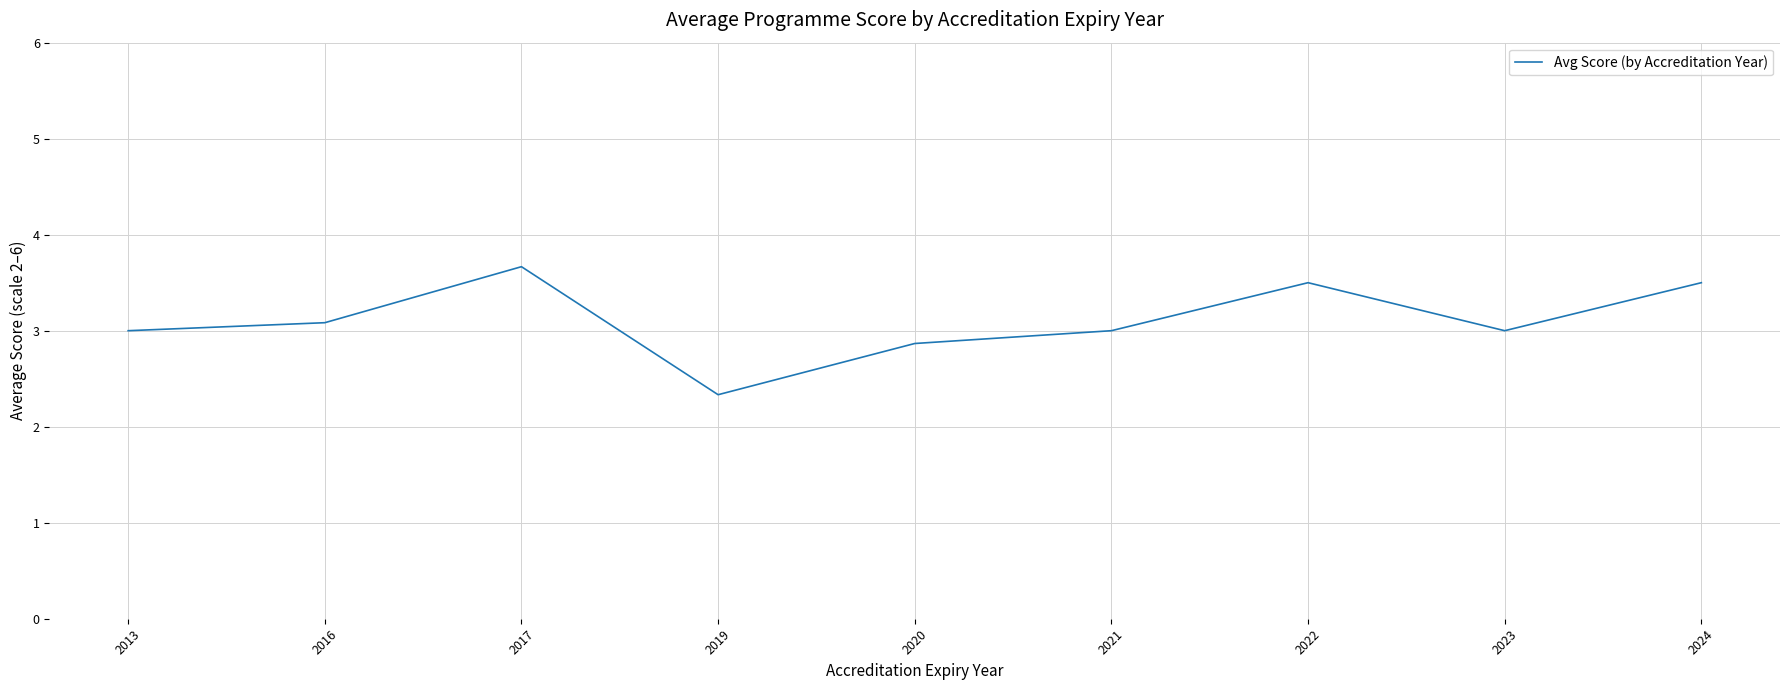

What value does the data have at 2016?

3.1